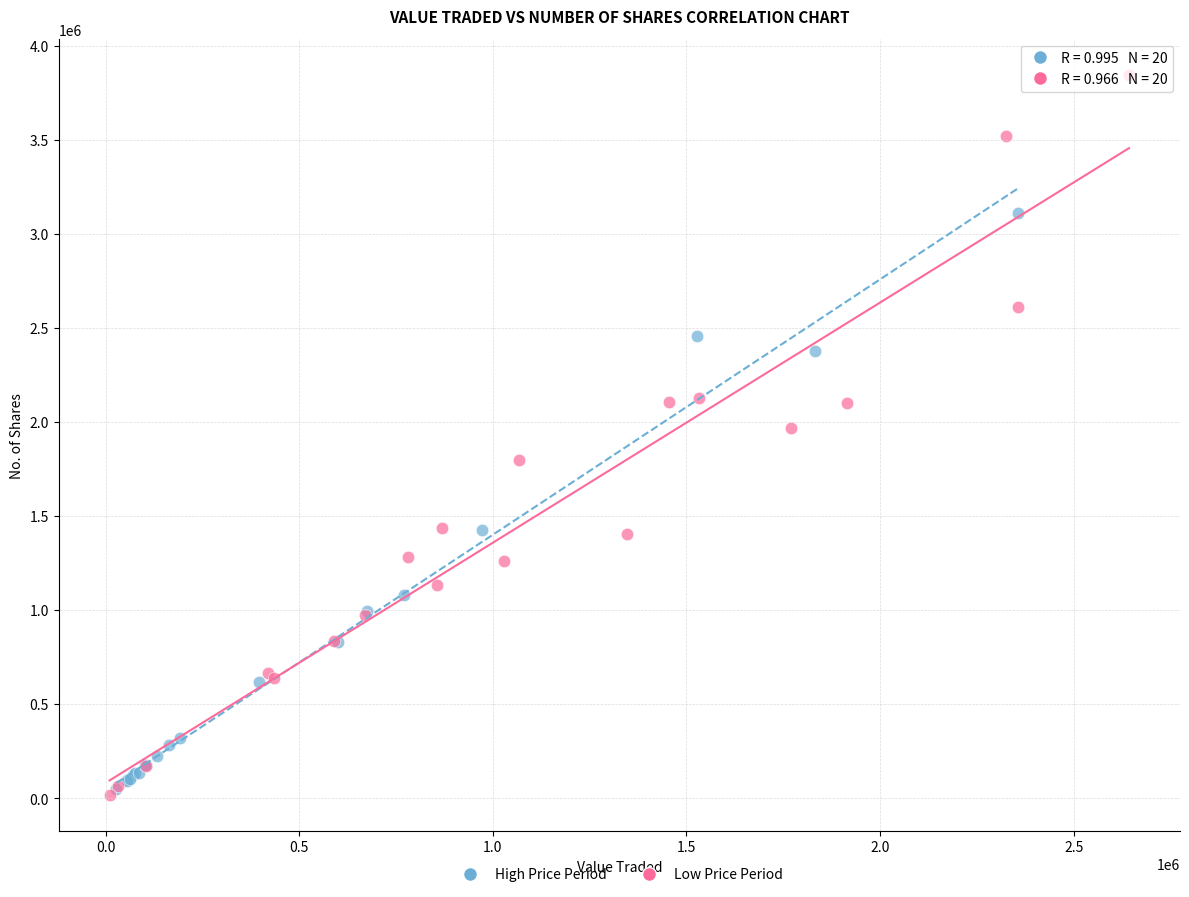

Which series contains the highest Y value?

Low Price Period